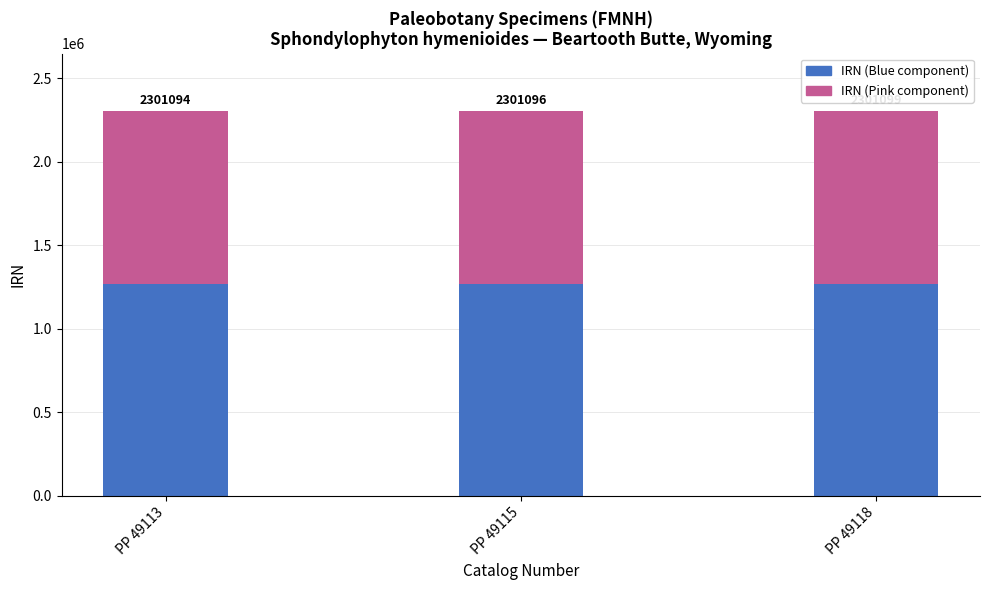

Does the chart contain stacked bars?

Yes